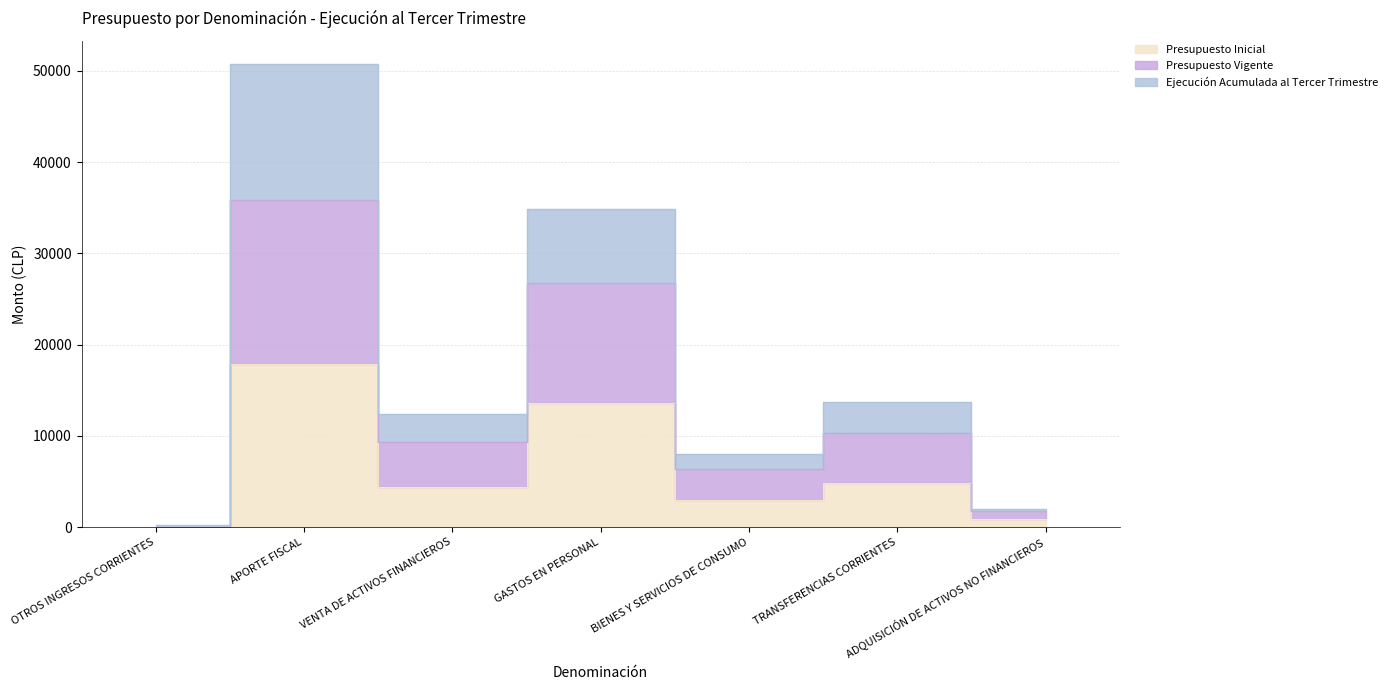

List the labels in order of Ejecución Acumulada al Tercer Trimestre value, smallest first.

OTROS INGRESOS CORRIENTES, ADQUISICIÓN DE ACTIVOS NO FINANCIEROS, BIENES Y SERVICIOS DE CONSUMO, VENTA DE ACTIVOS FINANCIEROS, TRANSFERENCIAS CORRIENTES, GASTOS EN PERSONAL, APORTE FISCAL